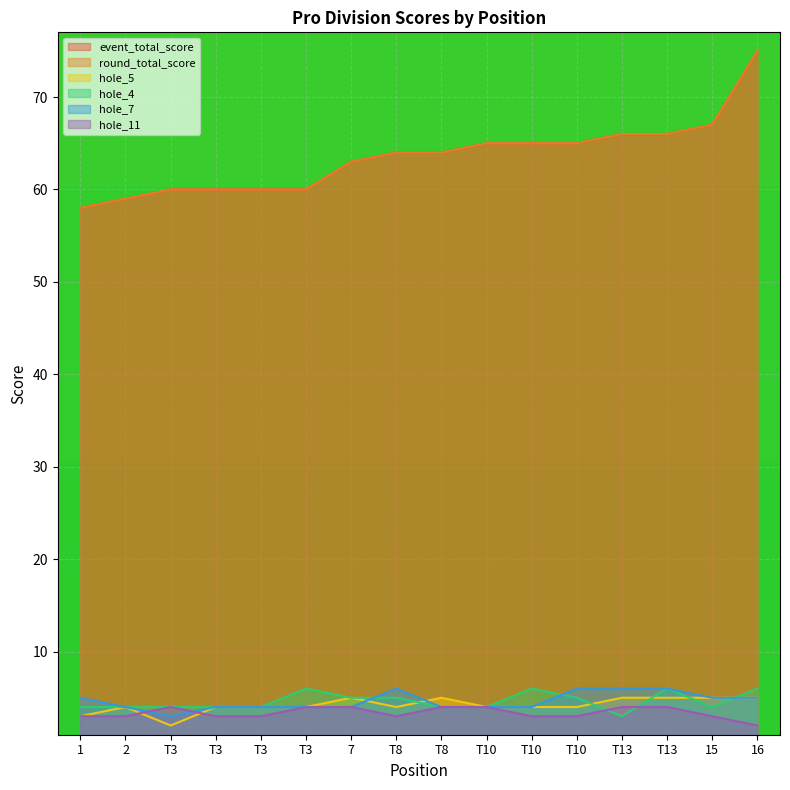

What is the label of the 7th point from the left?

7